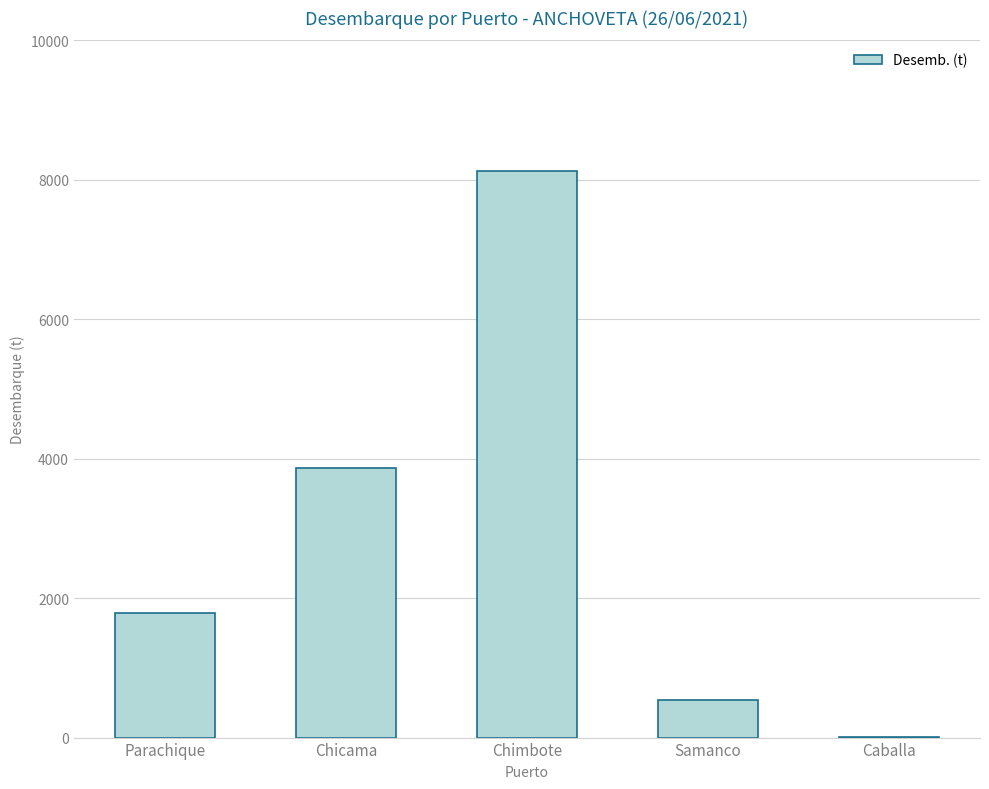

What is the sum of all values?

14320.4